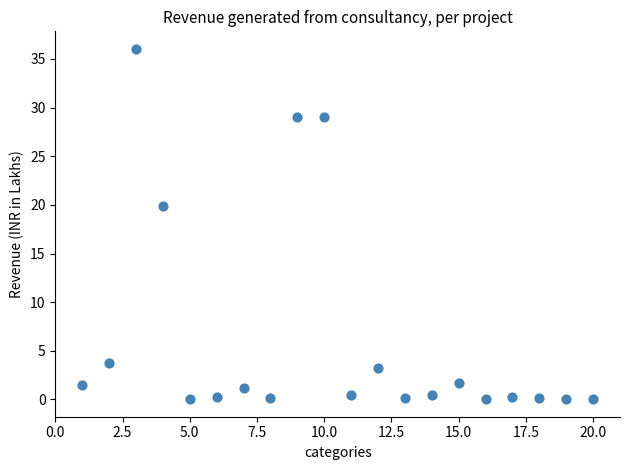

What is the range of Y values (max minus min)?

36.0